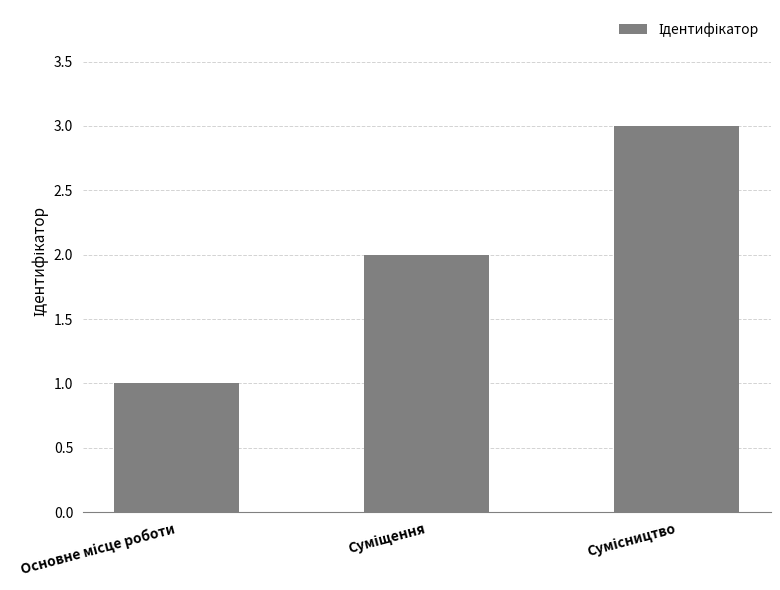

What is the sum of all values?

6